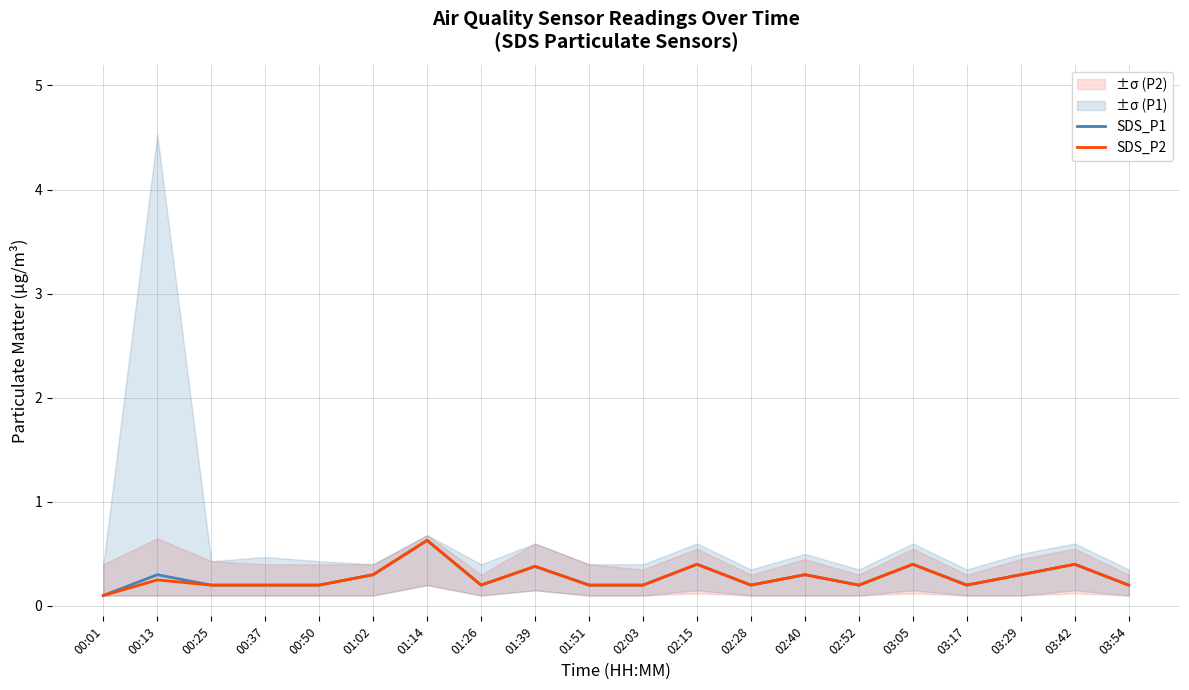

List the series in order of their overall mean, highest first.

SDS_P1, SDS_P2